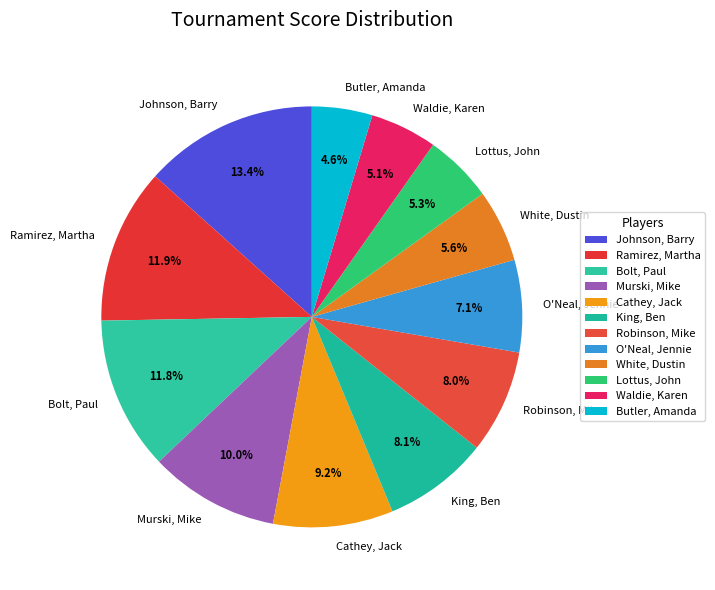

What percentage do King, Ben and Bolt, Paul together represent?

19.9%